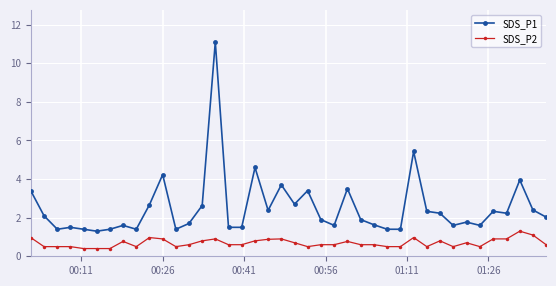

True or false: SDS_P1 has more than 1 interior local peaks.

True